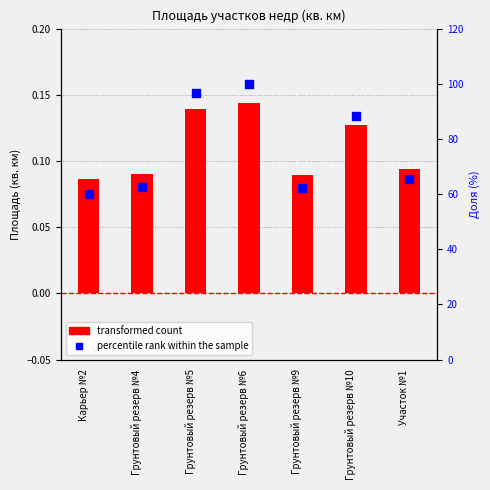

Which series has the largest total across all categories?

percentile rank within the sample